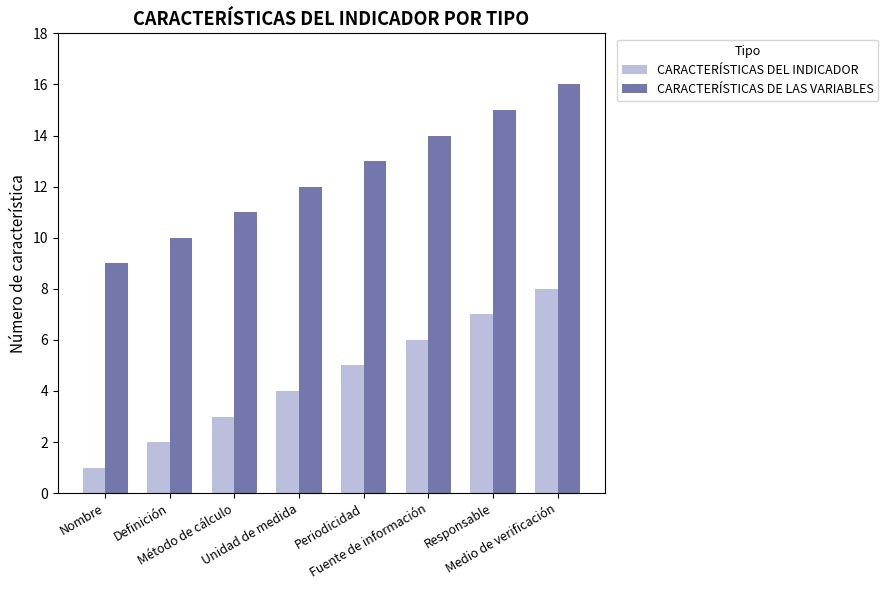

Is it true that CARACTERÍSTICAS DE LAS VARIABLES equals 14 at Fuente de información?

True